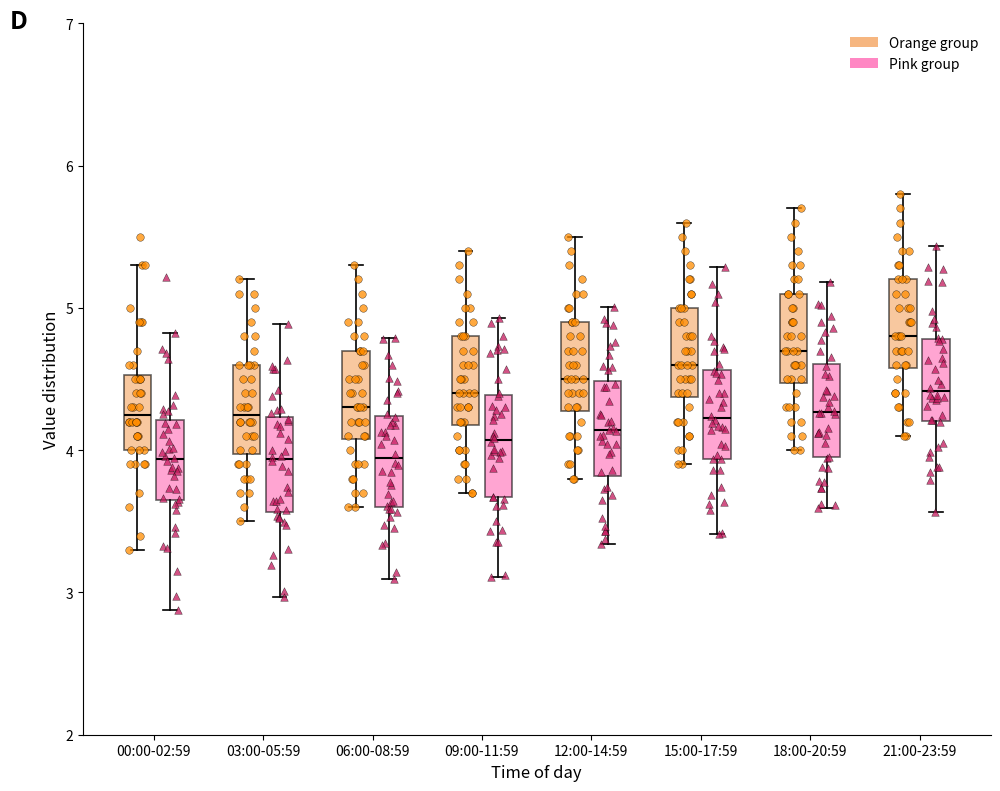

Where does the median line of the box for 00:00-02:59 (Pink group) sit on the y-axis? The values are not printed on the chart, so give them approximately, as read against the axis.

3.9